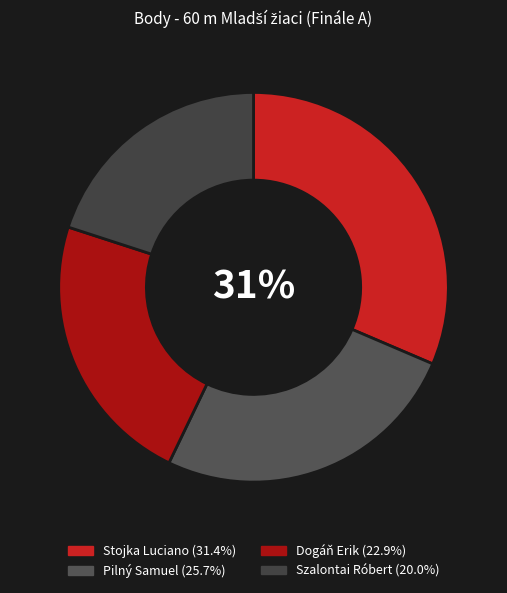

Is there any slice that represents more than half of the pie?

No